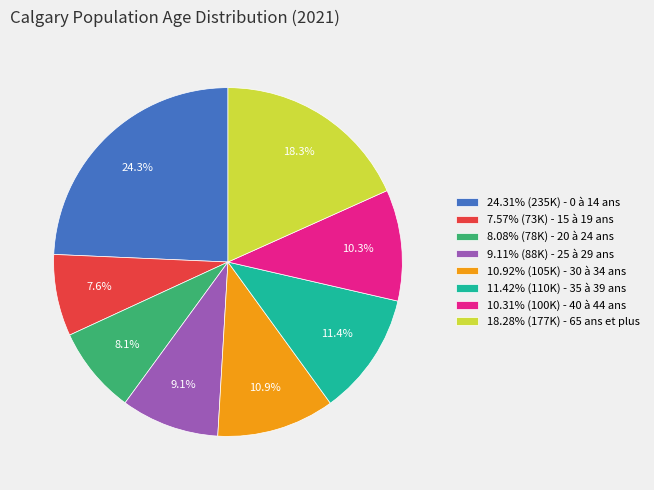

Count the number of slices in the pie.

8